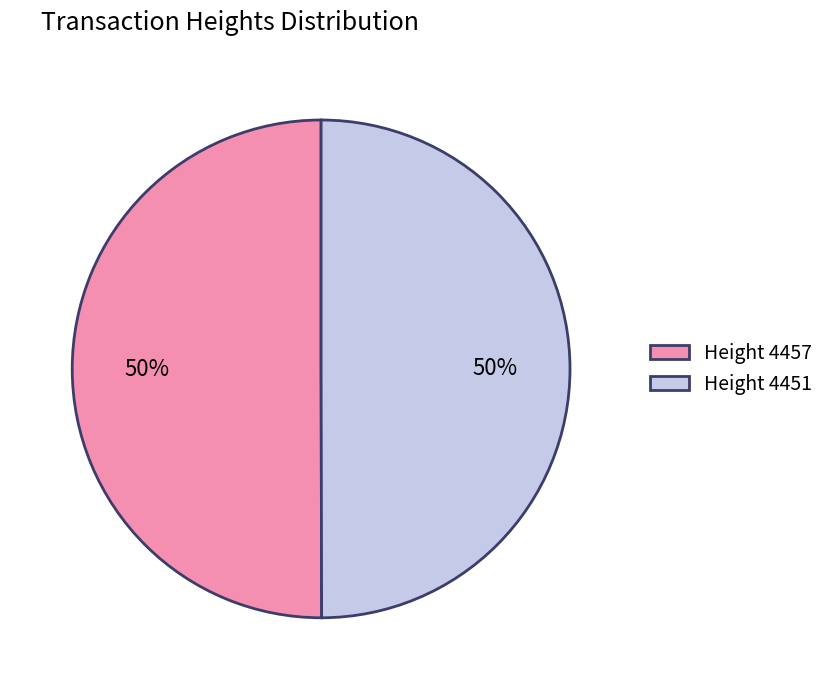

To the nearest percent, what portion does Height 4451 represent?

50%